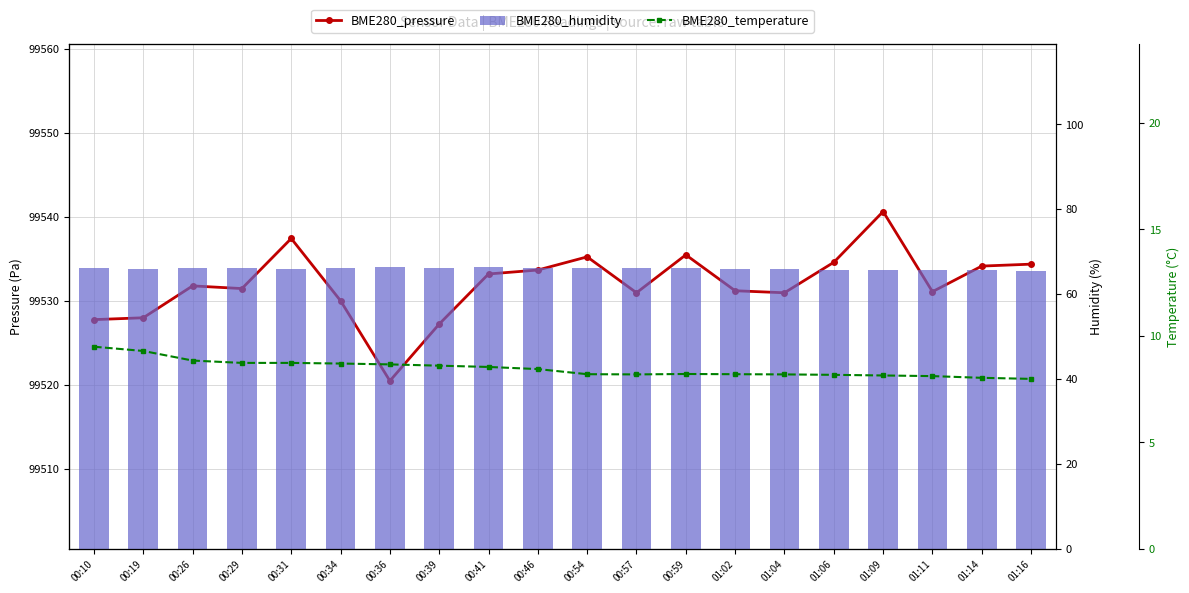

List the labels in order of BME280_humidity value, largest first.

00:41, 00:36, 00:39, 00:57, 00:26, 00:54, 00:34, 00:10, 00:46, 00:59, 00:29, 00:31, 01:02, 00:19, 01:04, 01:06, 01:14, 01:09, 01:11, 01:16